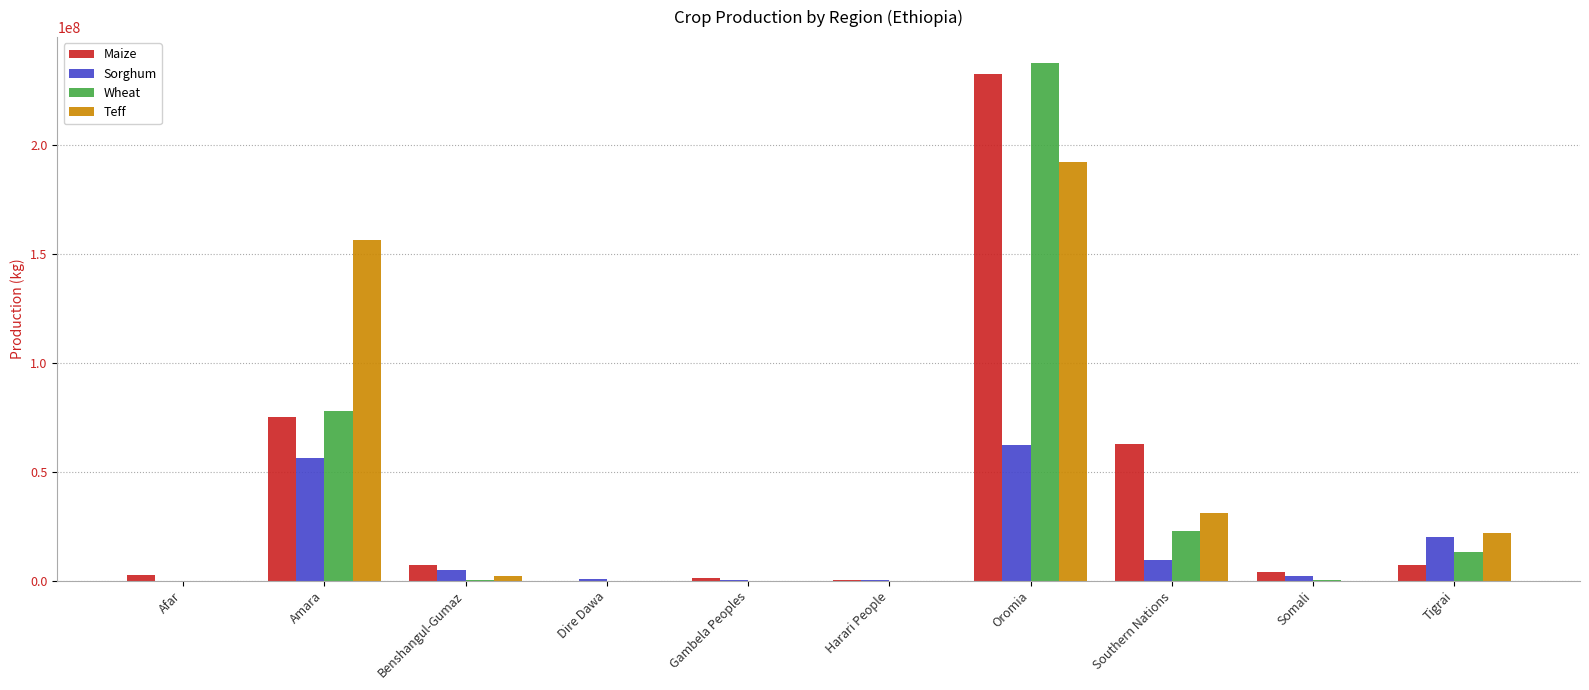

What is the greatest value displayed?

237767950.2